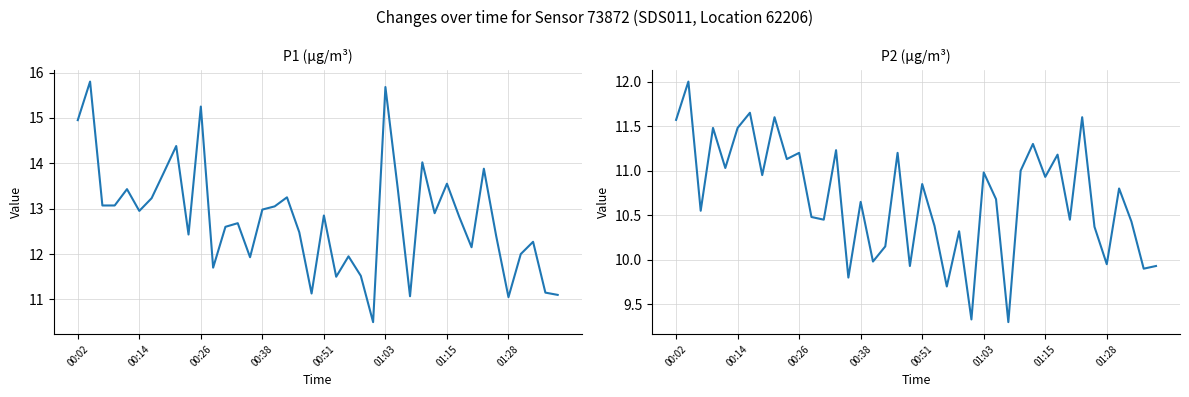

What is the value of the P1 point at the 21st from the left?

12.8